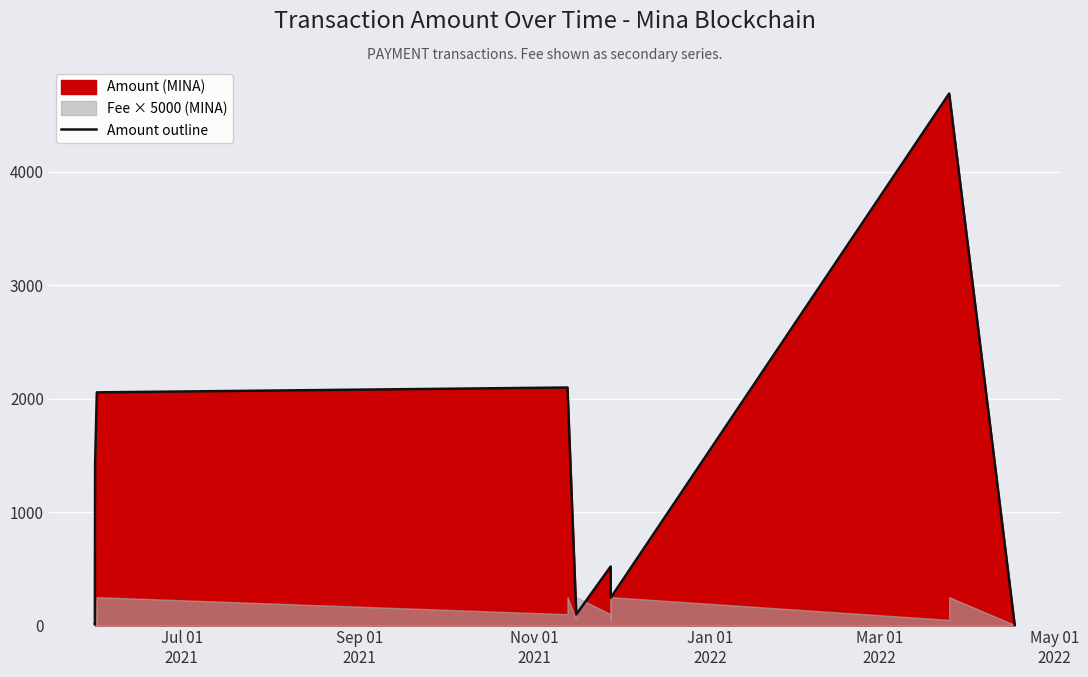

Reading right to left, what are all the values shown in this chart?

0.0	4689.9	4690.0	245.9	246.0	520.0	520.0	98.8	98.9	2098.7	2098.7	2055.8	2055.9	1428.0	1428.0	8.9	10.0